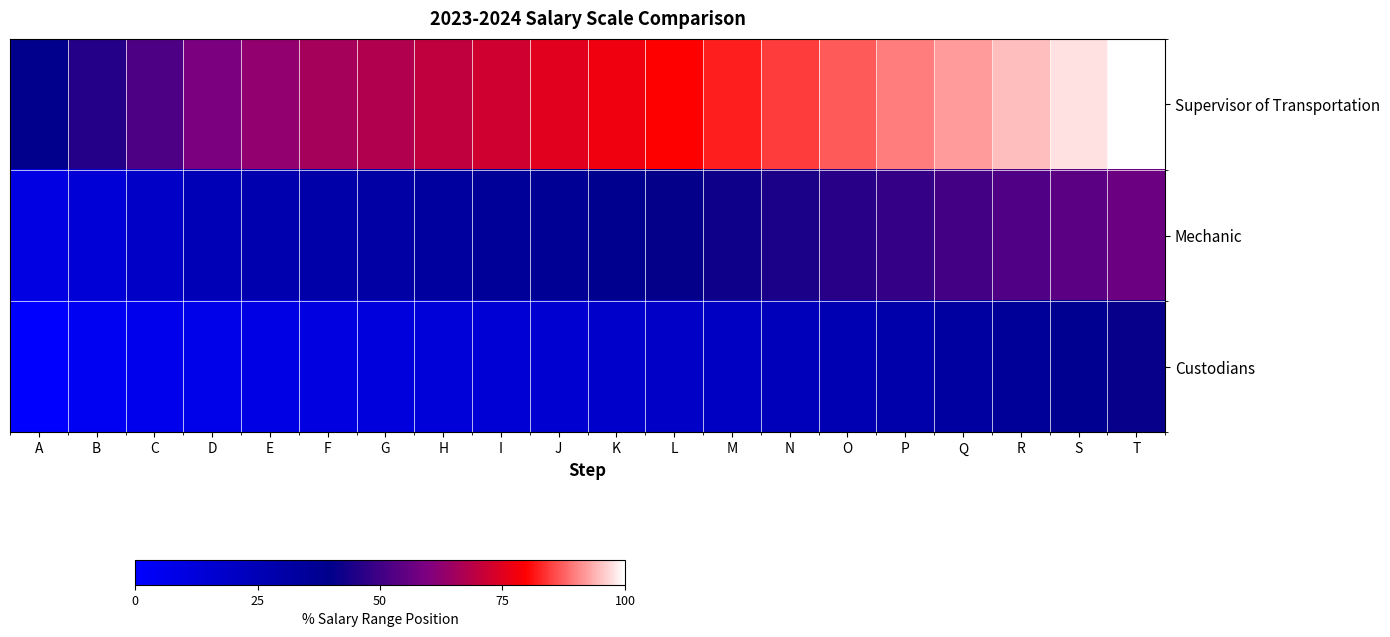

Reading right to left, extract all data points from this chart.

Supervisor of Transportation: T=100.0	S=97.3	R=94.7	Q=92.1	P=89.6	O=87.1	N=84.6	M=82.1	L=79.7	K=77.4	J=75.0	I=72.6	H=70.3	G=68.0	F=65.7	E=62.7	D=59.1	C=52.2	B=45.6	A=39.3
Mechanic: T=56.7	S=54.6	R=52.5	Q=50.4	P=48.4	O=46.4	N=44.5	M=42.5	L=40.6	K=38.8	J=36.9	I=35.1	H=33.3	G=31.5	F=29.8	E=27.5	D=24.7	C=19.5	B=14.4	A=9.6
Custodians: T=41.2	S=38.1	R=35.1	Q=32.1	P=29.2	O=26.4	N=23.7	M=21.0	L=19.4	K=17.8	J=16.3	I=14.8	H=13.3	G=11.8	F=10.4	E=8.9	D=7.5	C=6.1	B=4.3	A=0.0